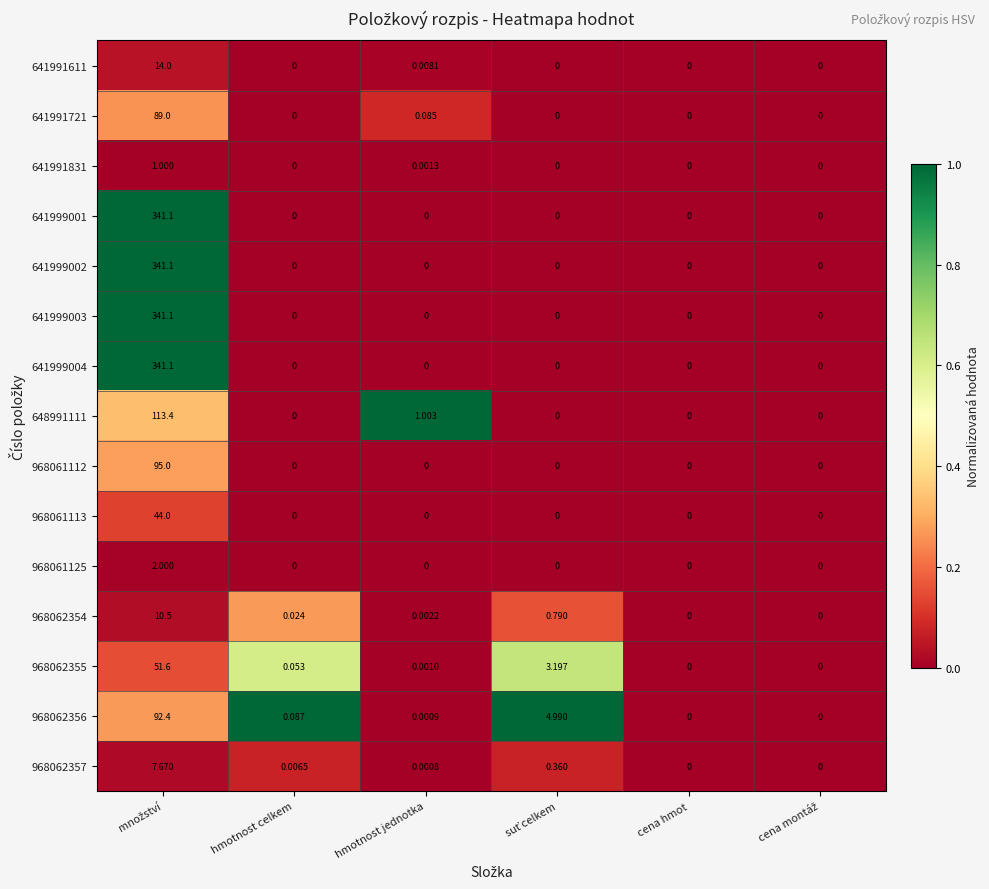

Where is 641991611 nearest to the value 7?

hmotnost jednotka